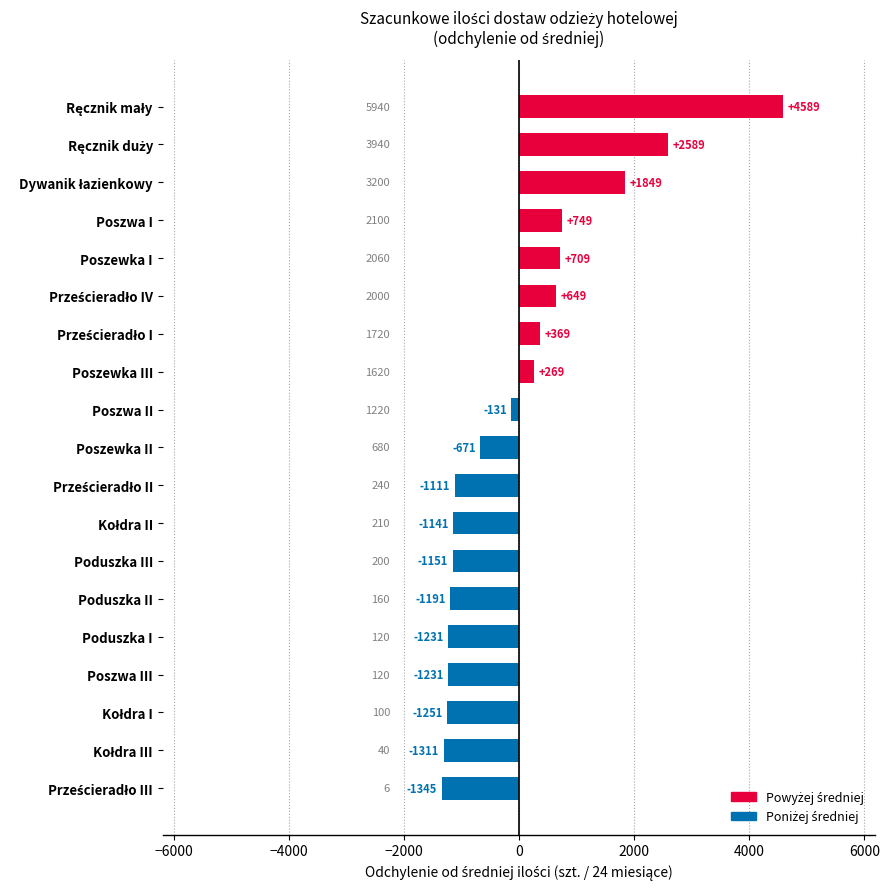

The chart shows a value of -1151.4 at Poduszka III. True or false?

True